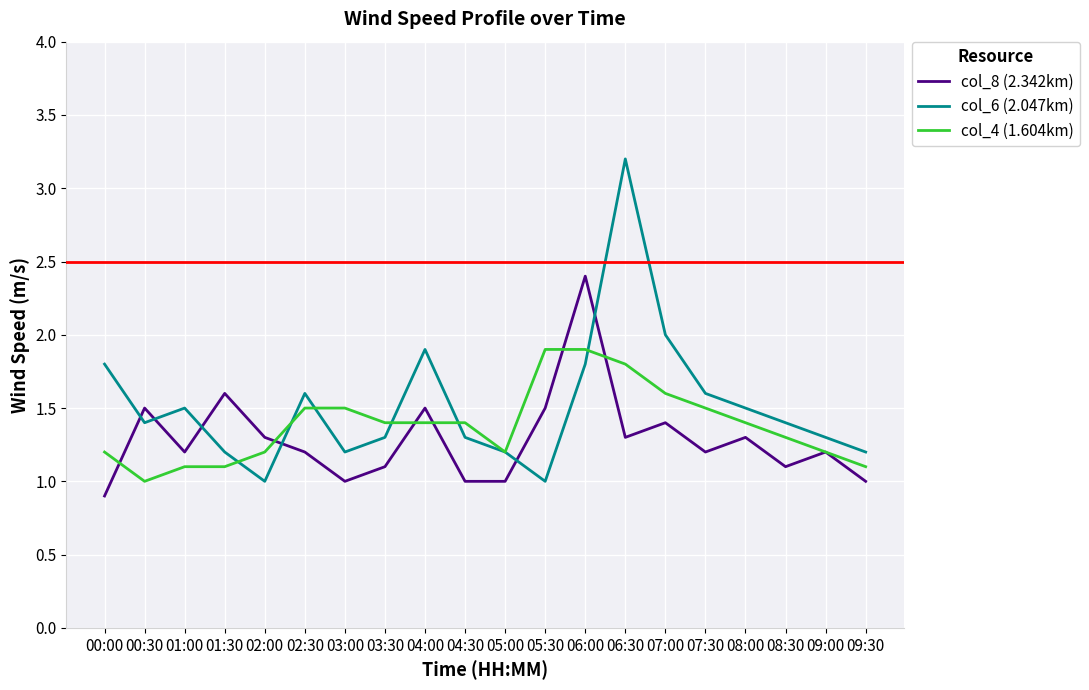

Reading right to left, extract all data points from this chart.

col_8 (2.342km): 1.0	1.2	1.1	1.3	1.2	1.4	1.3	2.4	1.5	1.0	1.0	1.5	1.1	1.0	1.2	1.3	1.6	1.2	1.5	0.9
col_6 (2.047km): 1.2	1.3	1.4	1.5	1.6	2.0	3.2	1.8	1.0	1.2	1.3	1.9	1.3	1.2	1.6	1.0	1.2	1.5	1.4	1.8
col_4 (1.604km): 1.1	1.2	1.3	1.4	1.5	1.6	1.8	1.9	1.9	1.2	1.4	1.4	1.4	1.5	1.5	1.2	1.1	1.1	1.0	1.2